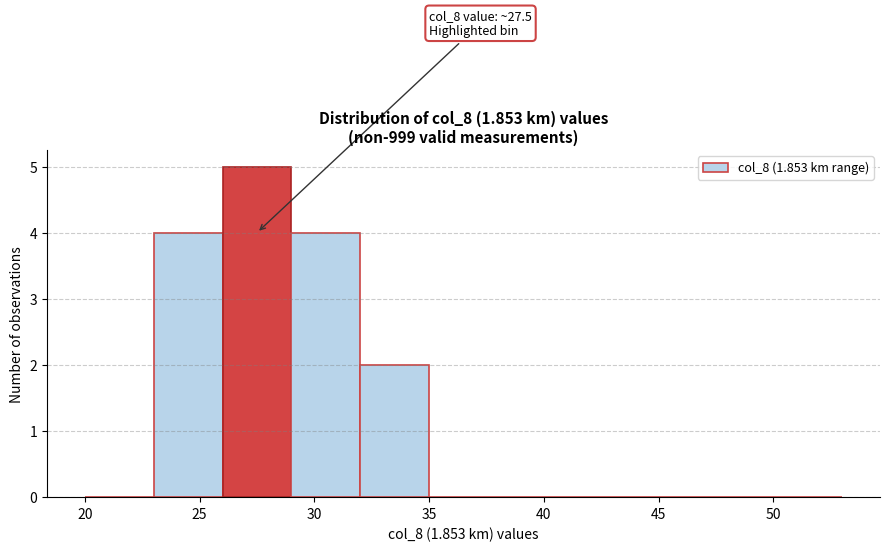

Which range on the x-axis has the tallest bar?

26 to 29